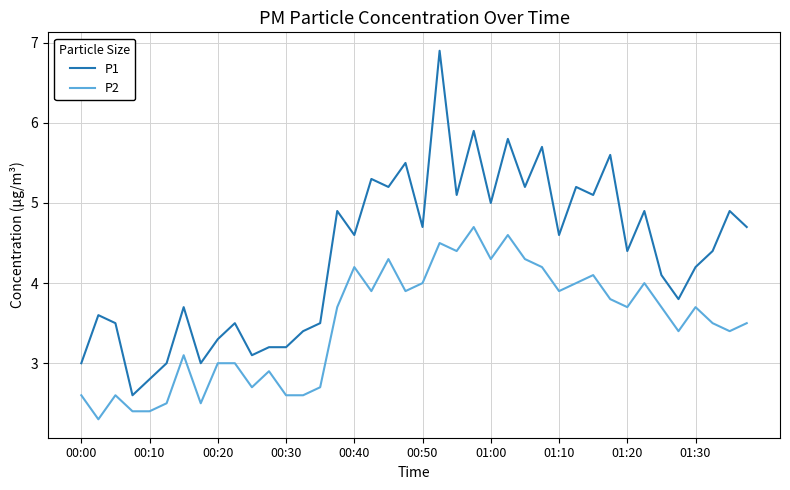

True or false: P2 and P1 cross at least once.

False